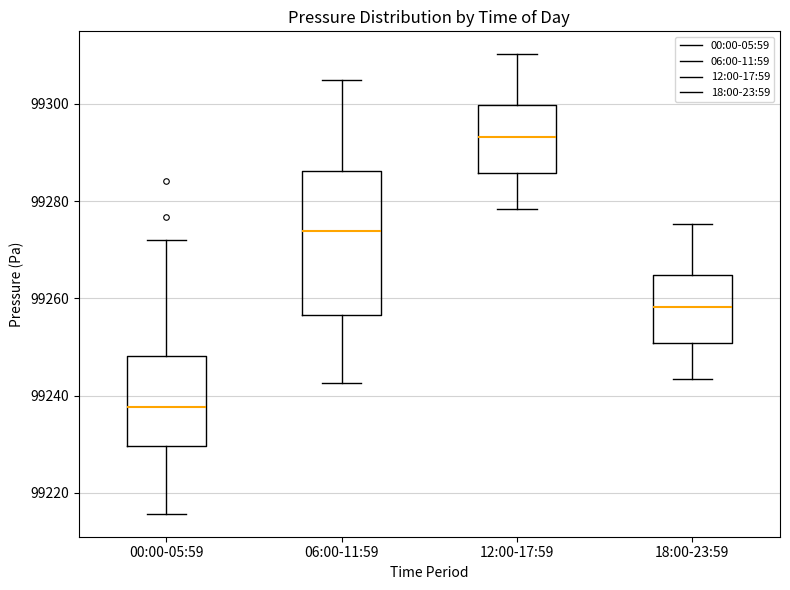

Where does the upper whisker of the box for 06:00-11:59 end on the y-axis? The values are not printed on the chart, so give them approximately, as read against the axis.

99306